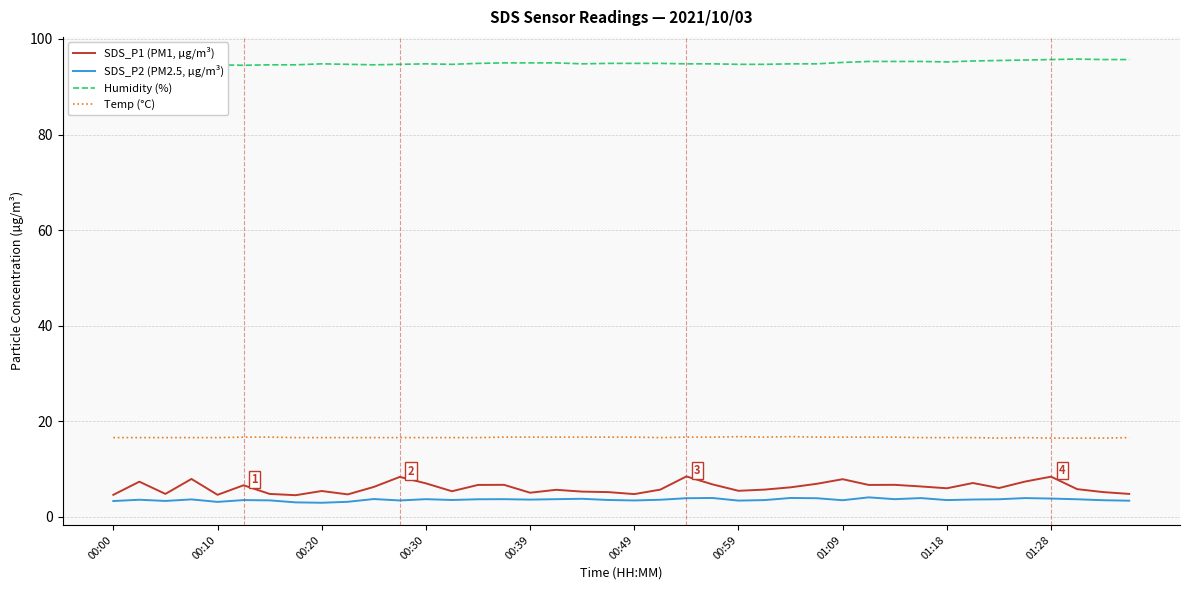

What is the average value of the Humidity (%) series?

95.0